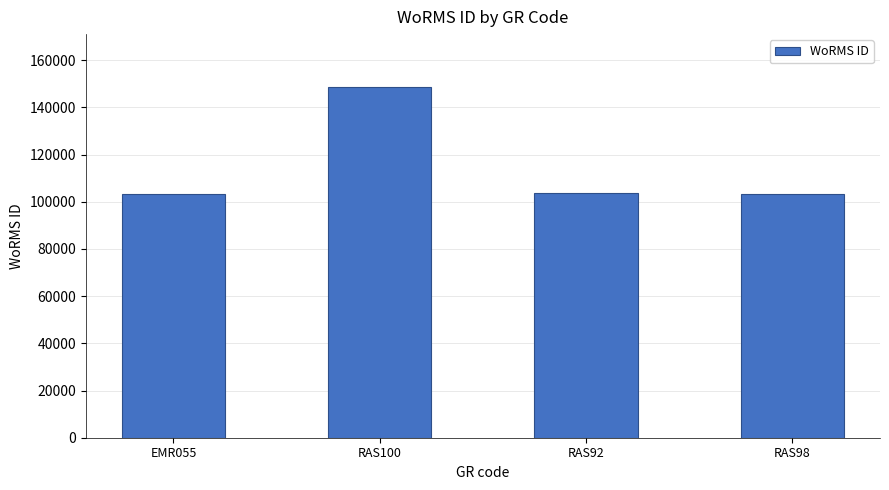

What is the difference between the maximum and minimum values?

45275